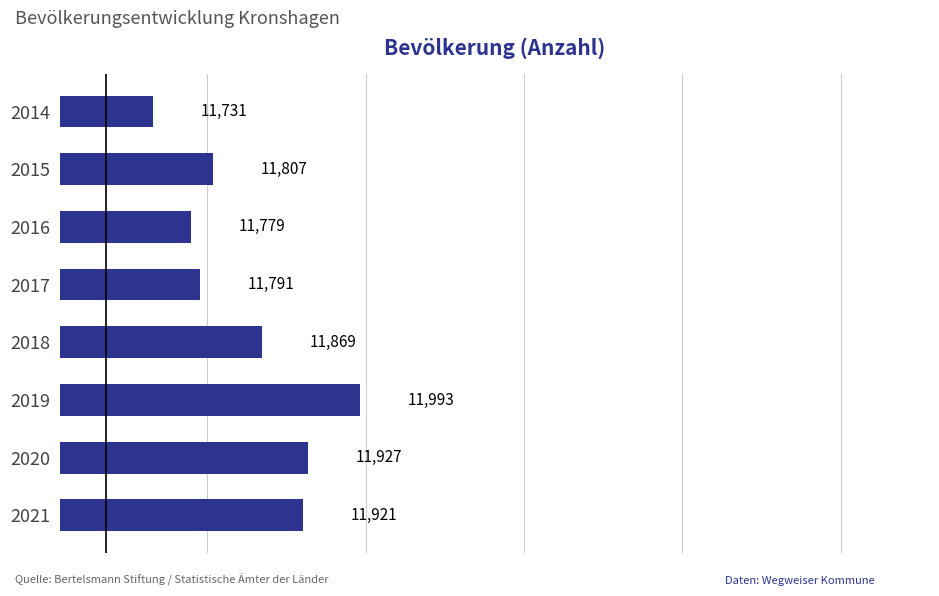

How many series are shown in this chart?

1